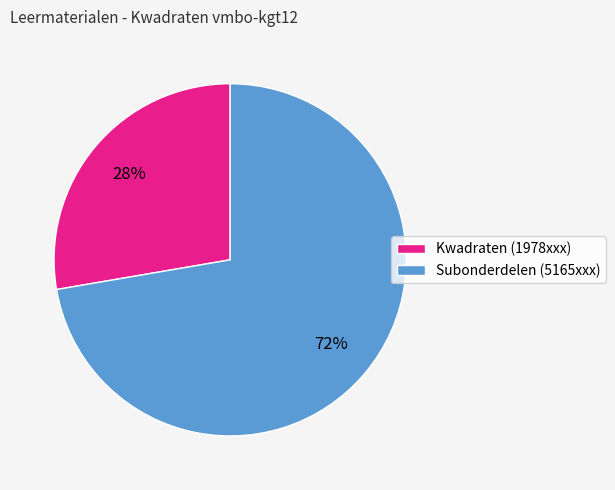

The Kwadraten (1978xxx) slice represents 18% of the pie. True or false?

False